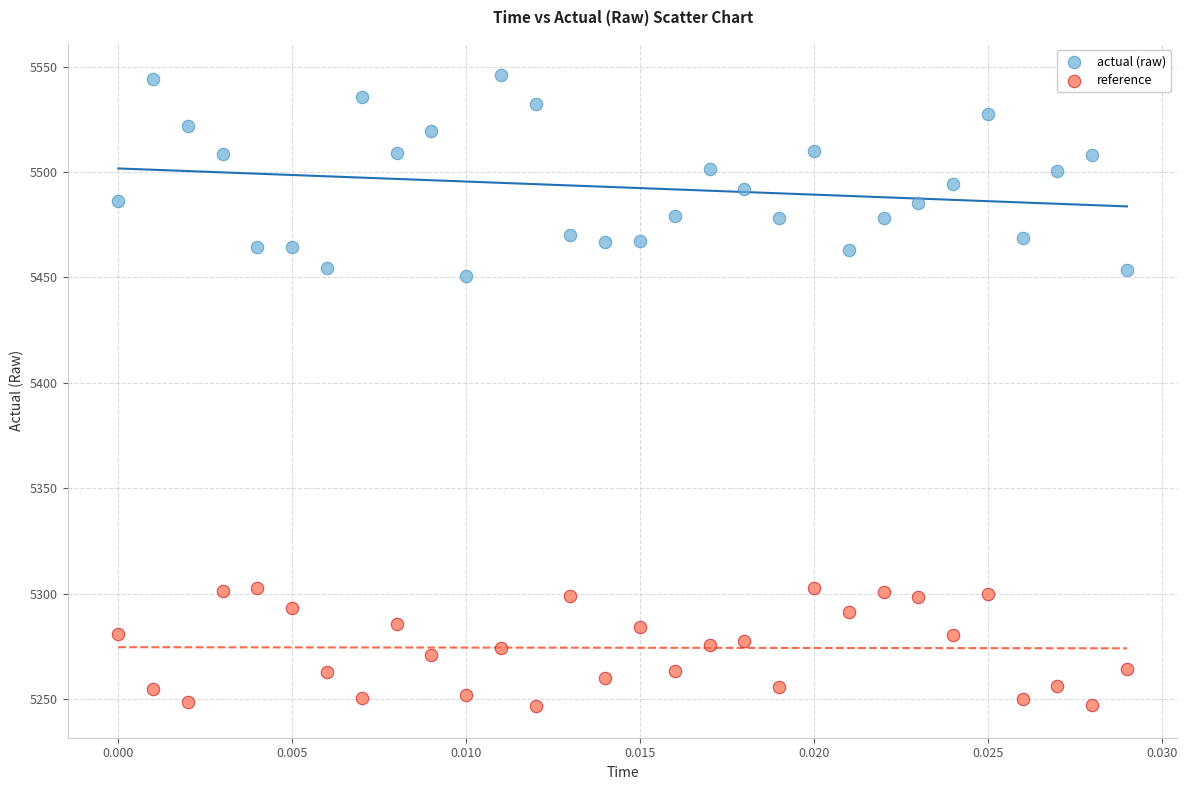

Which series reaches the maximum Y coordinate?

actual (raw)